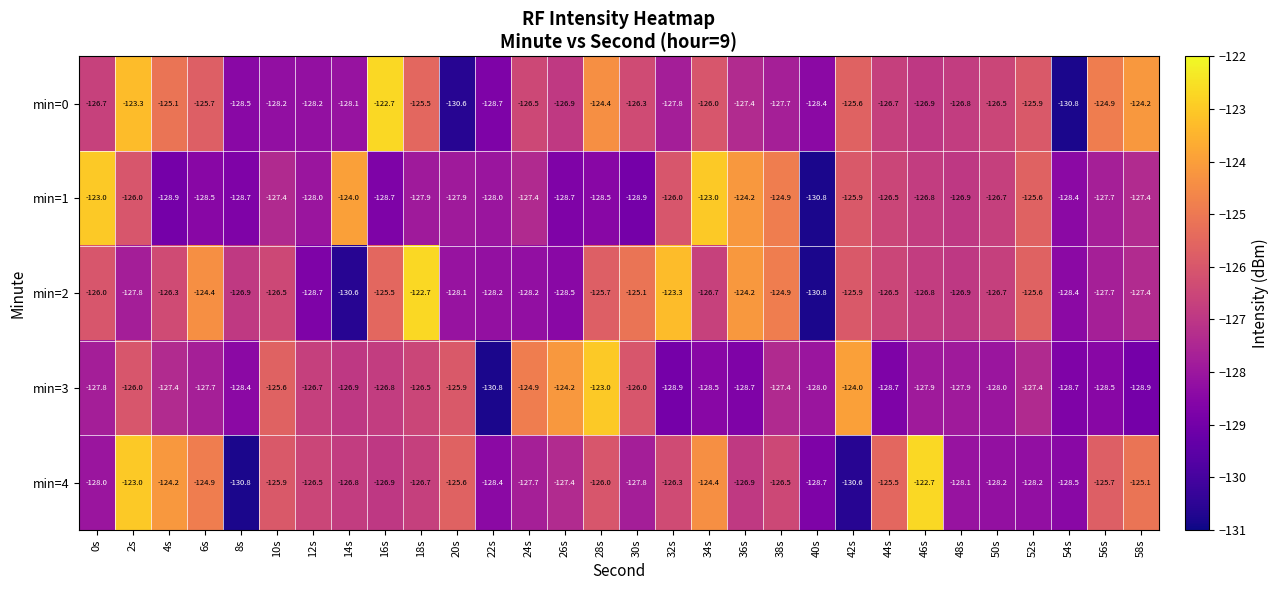

What is the difference between the maximum and minimum values in the min=1 series?

7.8